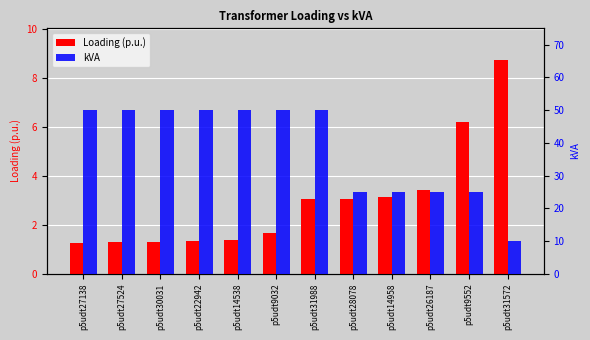

What value does the kVA series have at p5udt14958?

25.0